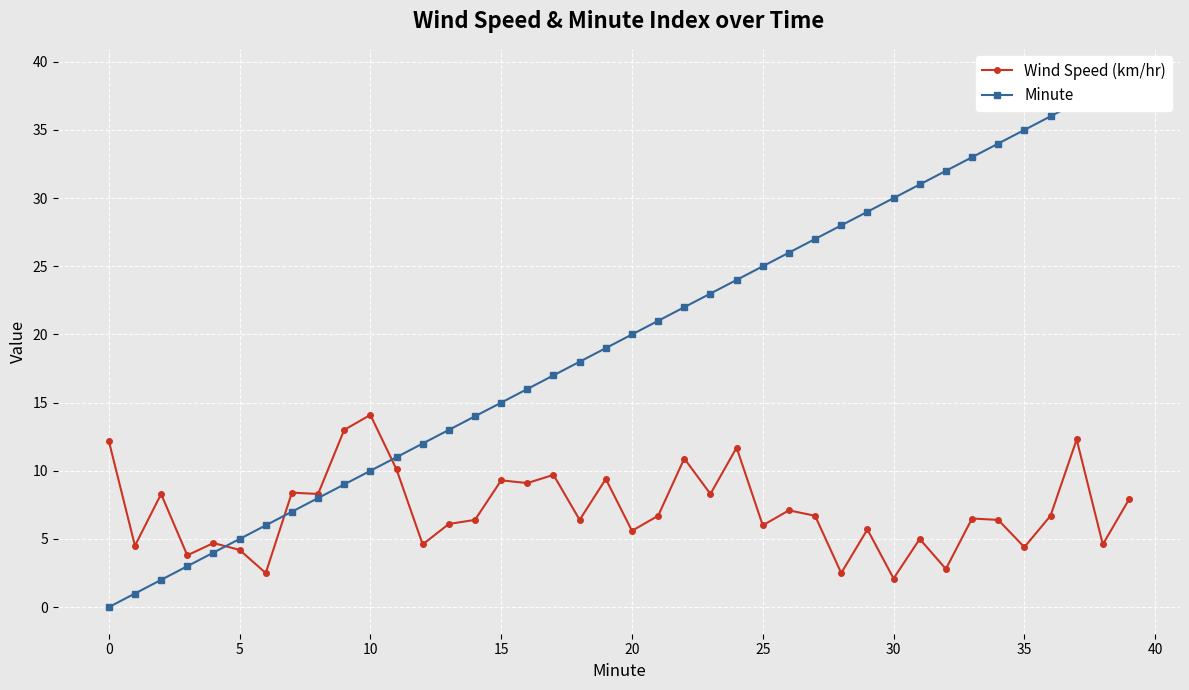

What are all the series names shown in the legend?

Wind Speed (km/hr), Minute